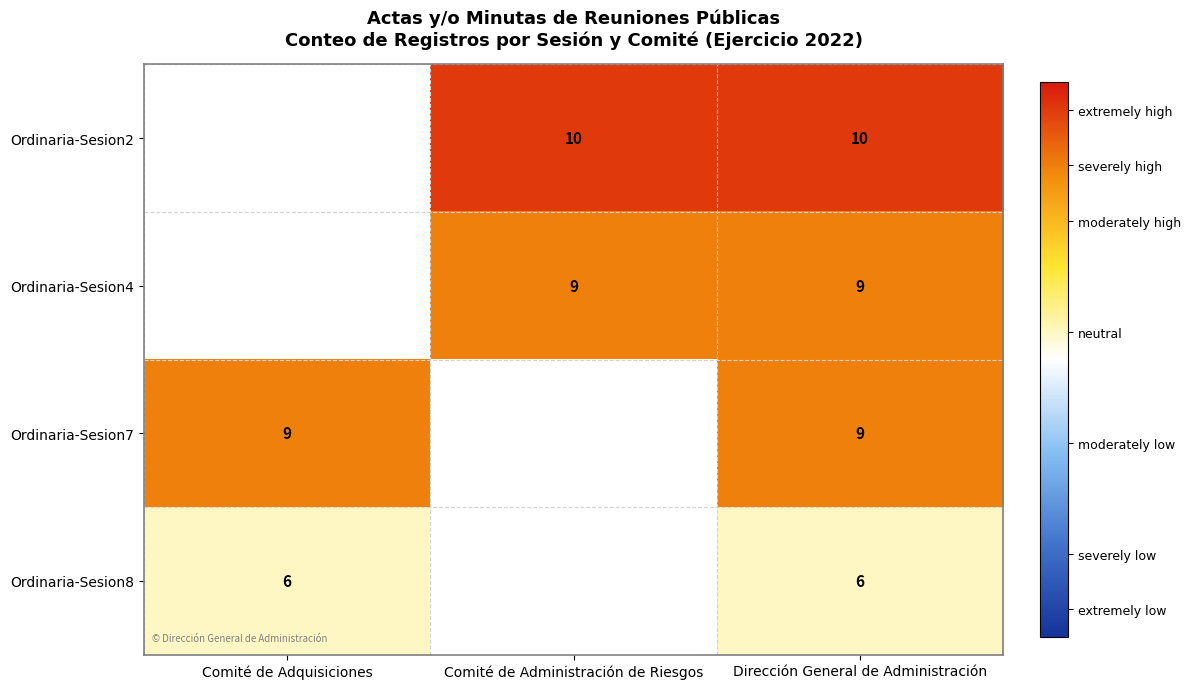

Is it true that Ordinaria-Sesion4 equals 9 at Dirección General de Administración?

True